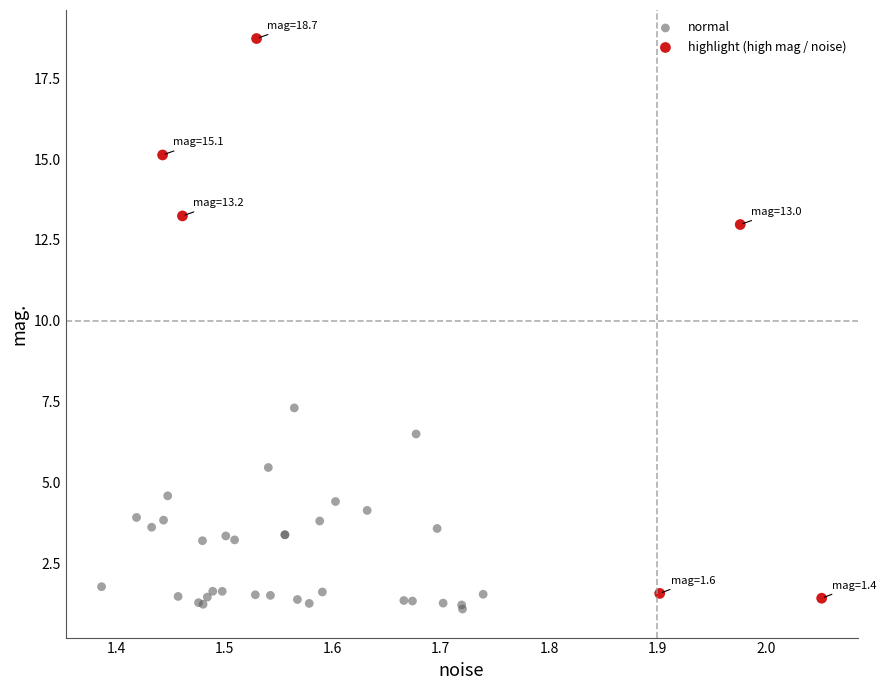

Which series contains the highest Y value?

highlight (high mag / noise)